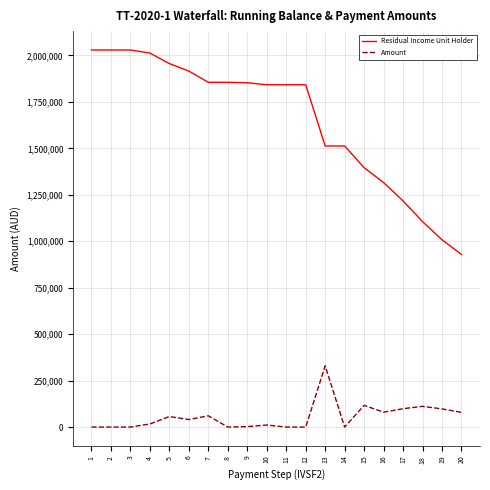

Rank the series by their average value, from lowest to highest.

Amount, Residual Income Unit Holder